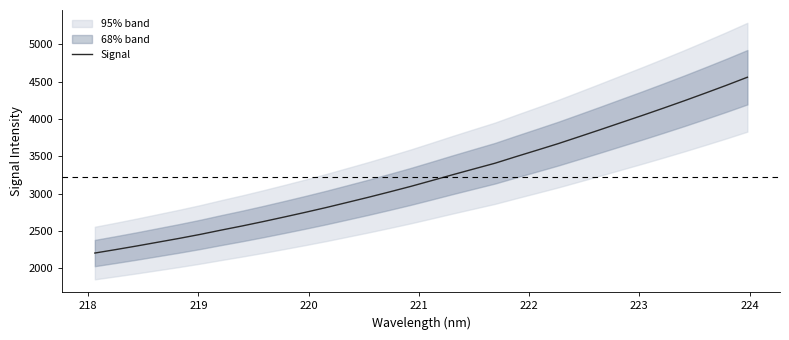

What is the highest value of the Signal series?

4559.4